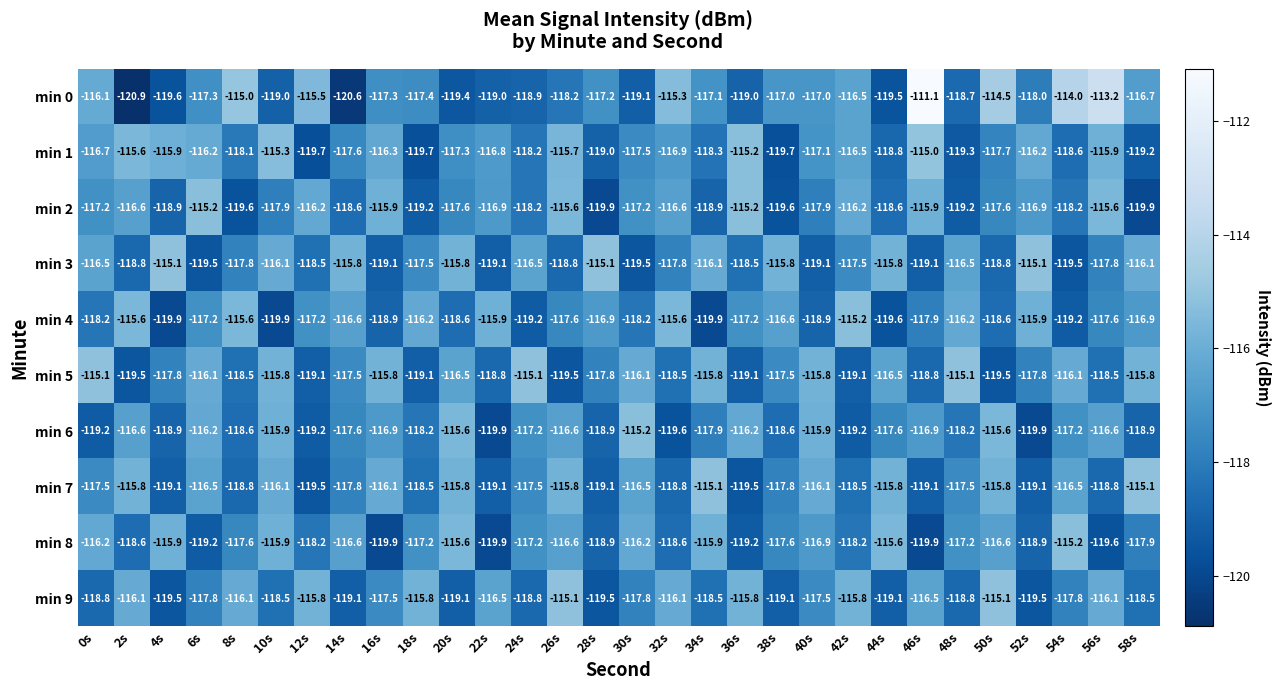

At which category is the sum across all series the highest?

26s